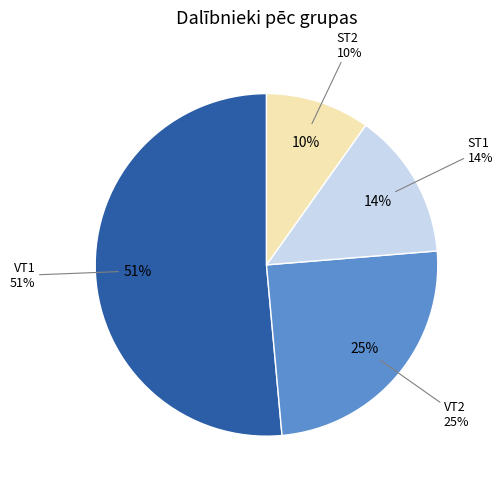

What is the largest slice in the pie chart?

VT1